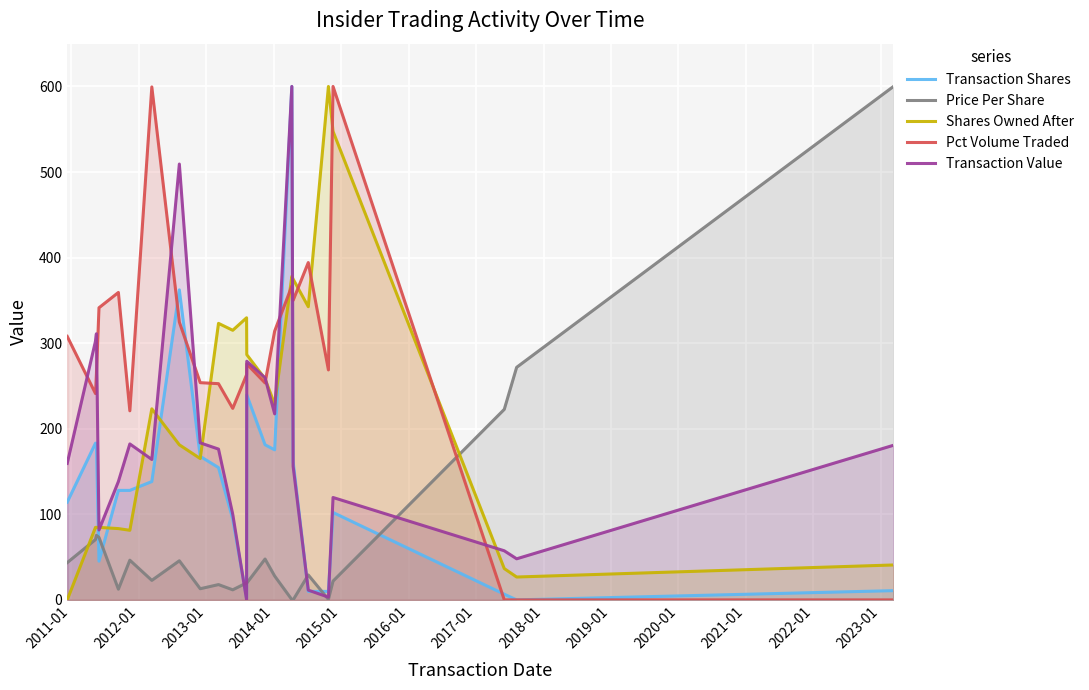

Reading right to left, transcribe all the data shown in this chart.

Transaction Shares: 10.8	0.0	6.6	102.1	9.9	9.9	161.6	600.0	175.3	181.3	239.6	2.5	94.4	154.6	167.7	362.3	138.3	128.0	128.0	45.3	183.1	183.1	114.2
Price Per Share: 600.0	271.8	222.6	21.9	0.6	29.1	0.0	0.3	27.9	47.8	19.6	19.8	11.8	17.9	13.0	45.7	22.8	46.4	12.5	73.0	75.4	70.5	43.5
Shares Owned After: 40.8	26.7	36.6	547.6	600.0	342.6	374.9	378.1	228.7	258.4	286.6	329.7	315.1	323.1	165.2	181.2	223.3	81.3	83.3	84.7	84.7	84.7	0.0
Pct Volume Traded: 0.0	0.0	0.0	600.0	268.7	394.2	350.1	366.8	314.1	253.5	275.8	263.1	223.8	252.7	253.8	324.7	599.5	220.9	359.3	341.4	263.6	241.1	308.0
Transaction Value: 180.7	48.0	57.4	119.7	3.2	11.4	156.0	600.0	217.4	259.6	278.9	0.0	100.2	176.2	183.5	509.3	164.1	182.3	138.3	81.7	311.0	302.3	159.5